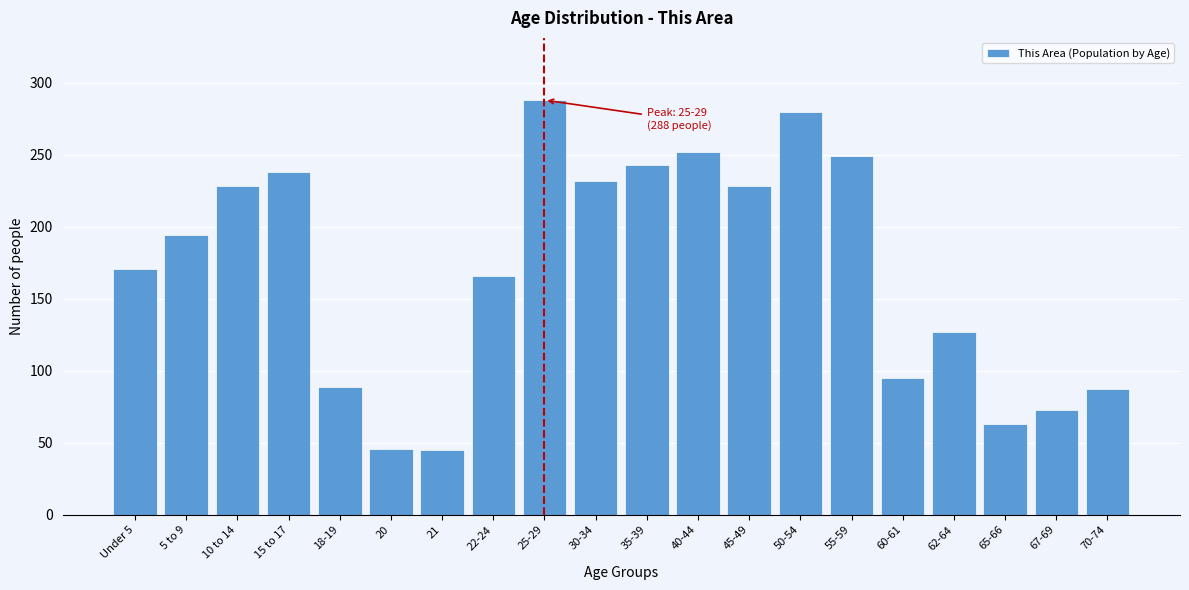

What is the sum of the values at 55-59 and 10 to 14?

477